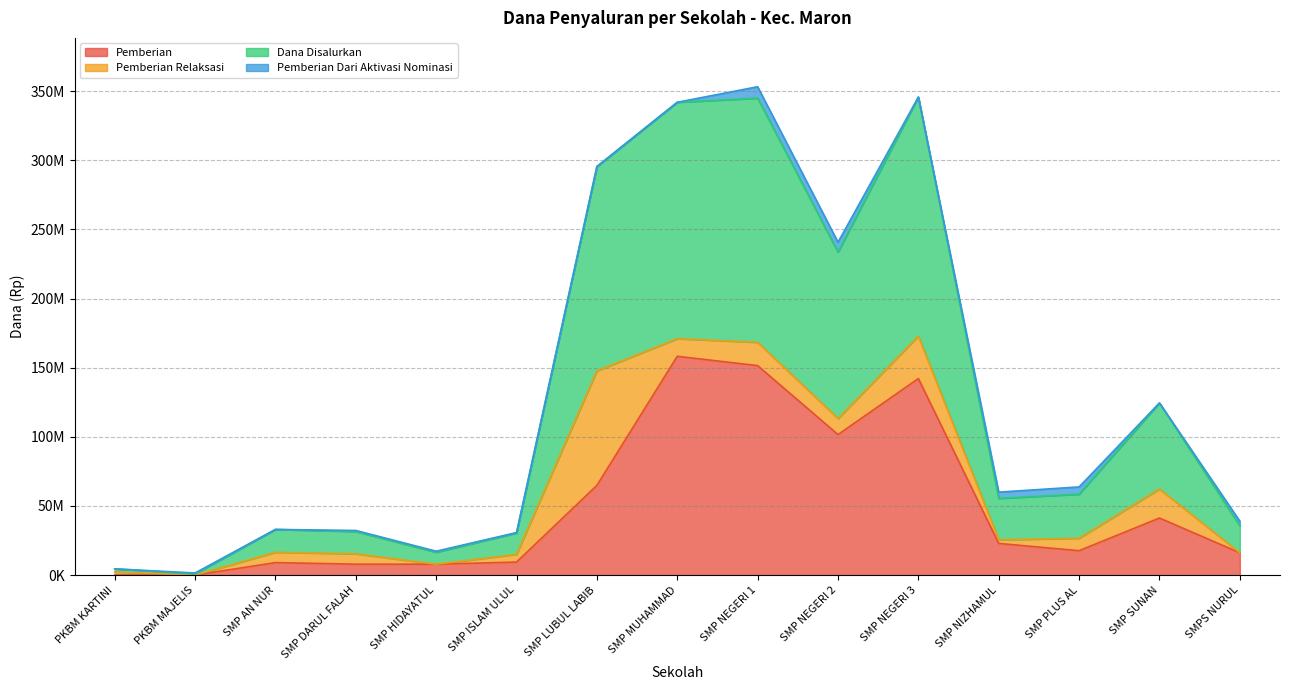

What is the label of the 1st point from the right?

SMPS NURUL